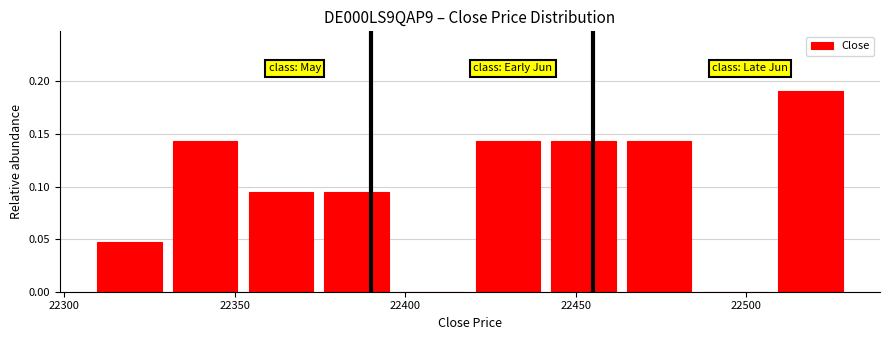

Reading left to right, list every bar in this chart as the range it spans on the x-axis followed by its height. Neither the bar edges nor the heights are printed on the chart, so give them approximately, as read against the axes.

22310 to 22330: 0.050
22330 to 22350: 0.145
22350 to 22375: 0.095
22375 to 22395: 0.095
22395 to 22420: 0
22420 to 22440: 0.145
22440 to 22465: 0.145
22465 to 22485: 0.145
22485 to 22510: 0
22510 to 22530: 0.190